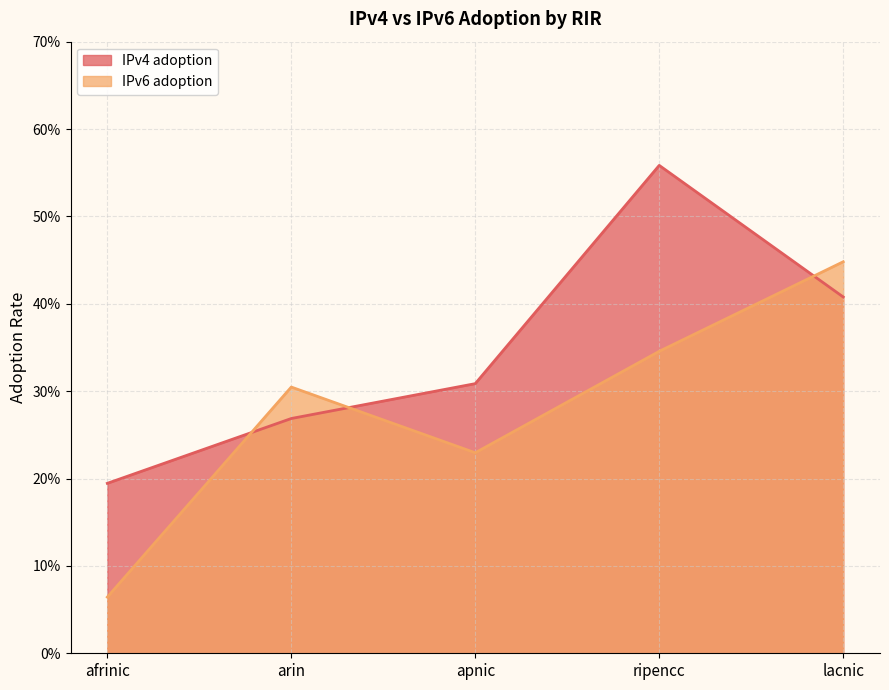

What is the difference between the maximum and second lowest values in the IPv4 adoption series?

0.3